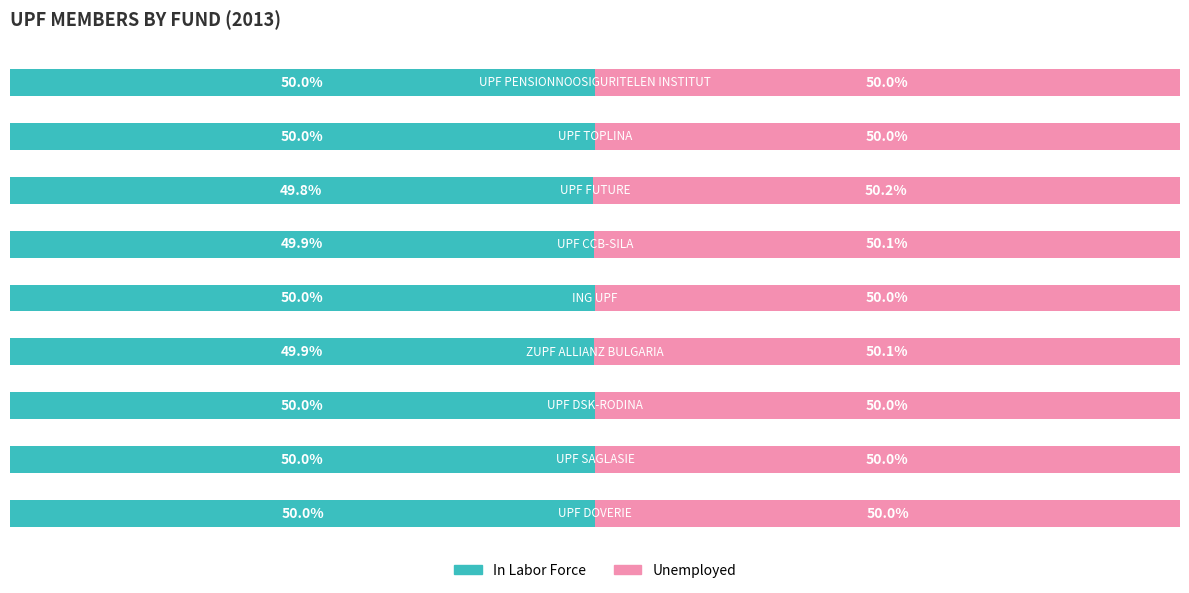

What are all the series names shown in the legend?

In Labor Force, Unemployed